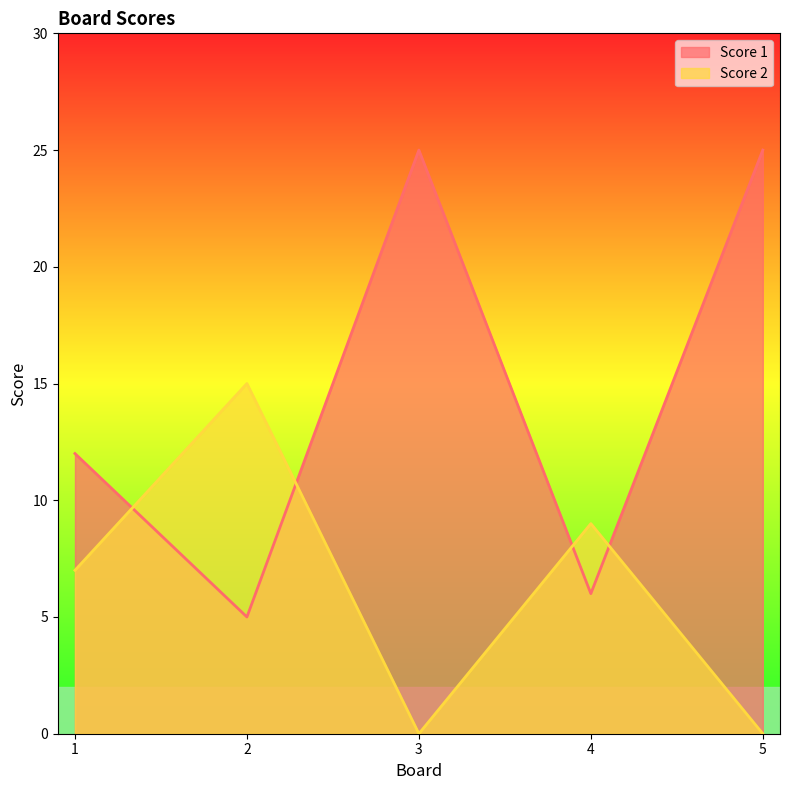

Does the chart display data point markers on the line(s)?

No